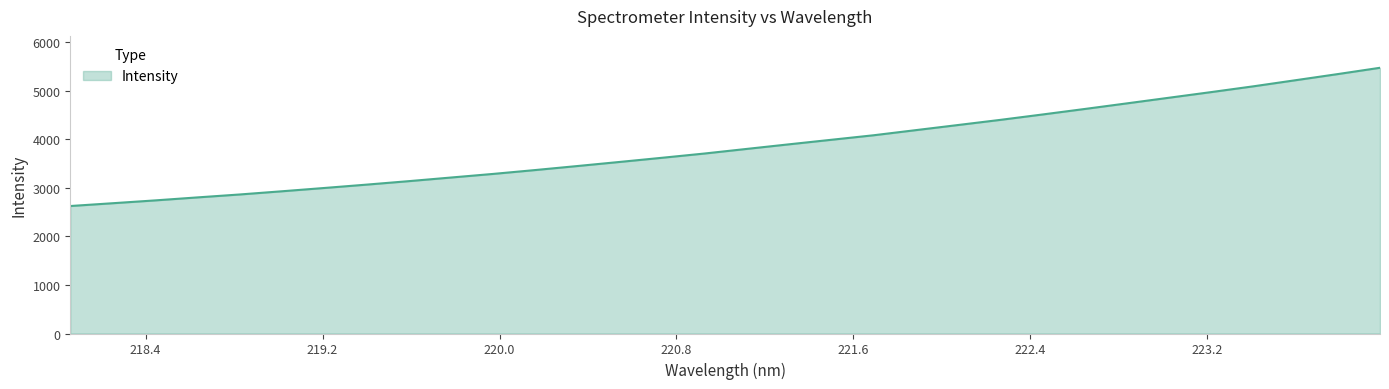

What is the difference between the maximum and minimum values?

2845.8